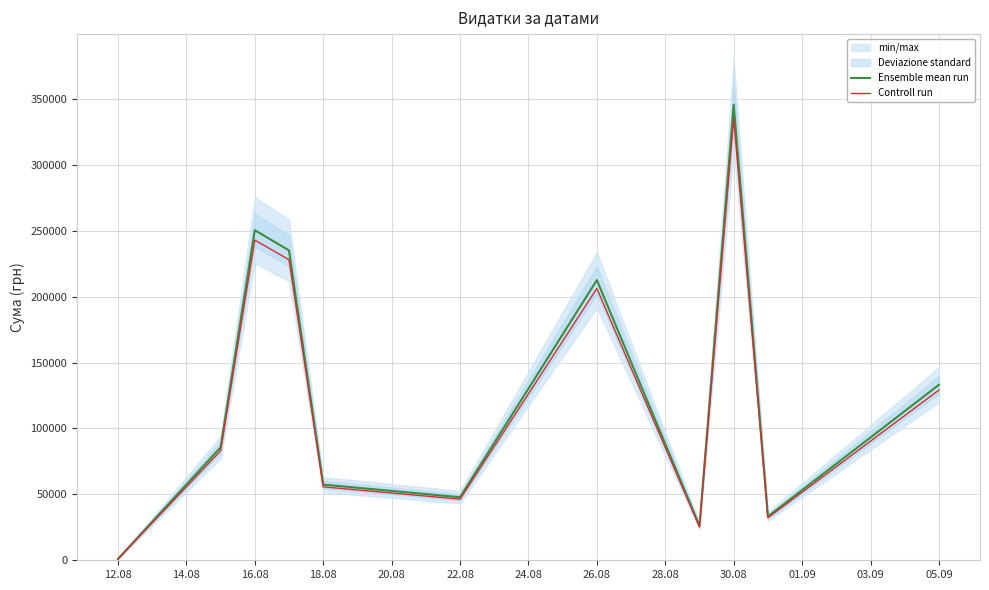

List the series in order of their overall mean, lowest first.

Controll run, Ensemble mean run